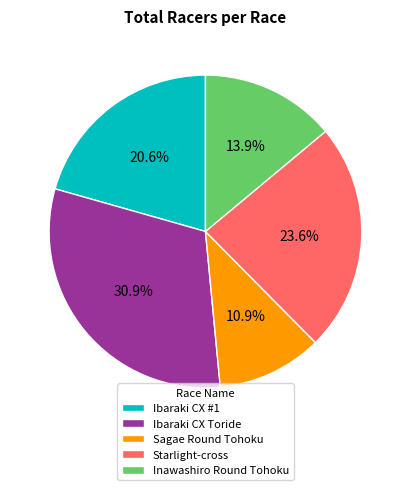

To the nearest percent, what is the difference between the Ibaraki CX Toride and Ibaraki CX #1 slice percentages?

10%